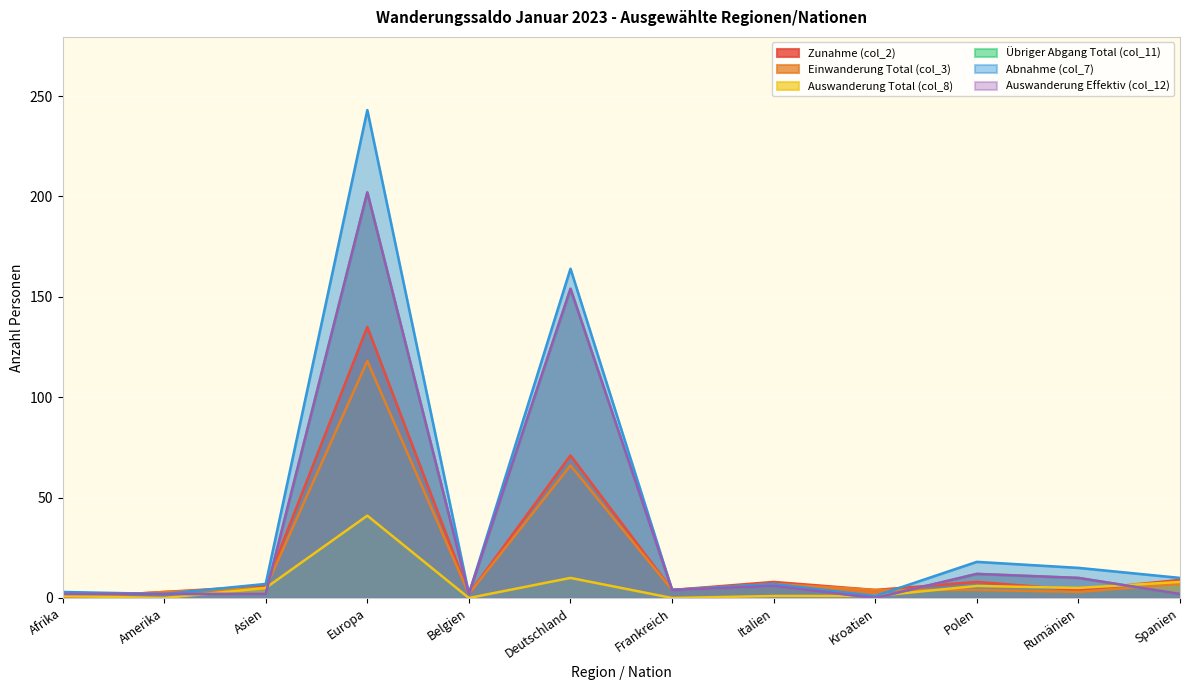

Between Afrika and Polen, which is larger?

Polen